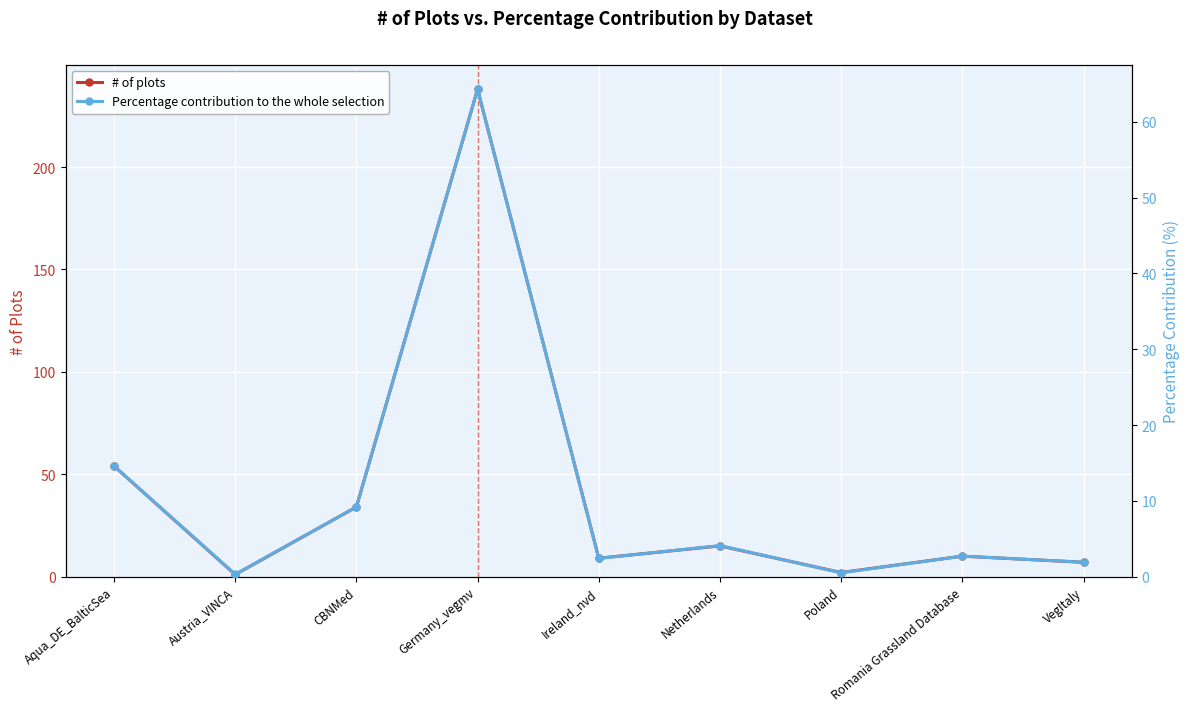

True or false: # of plots has more than 2 interior local peaks.

True